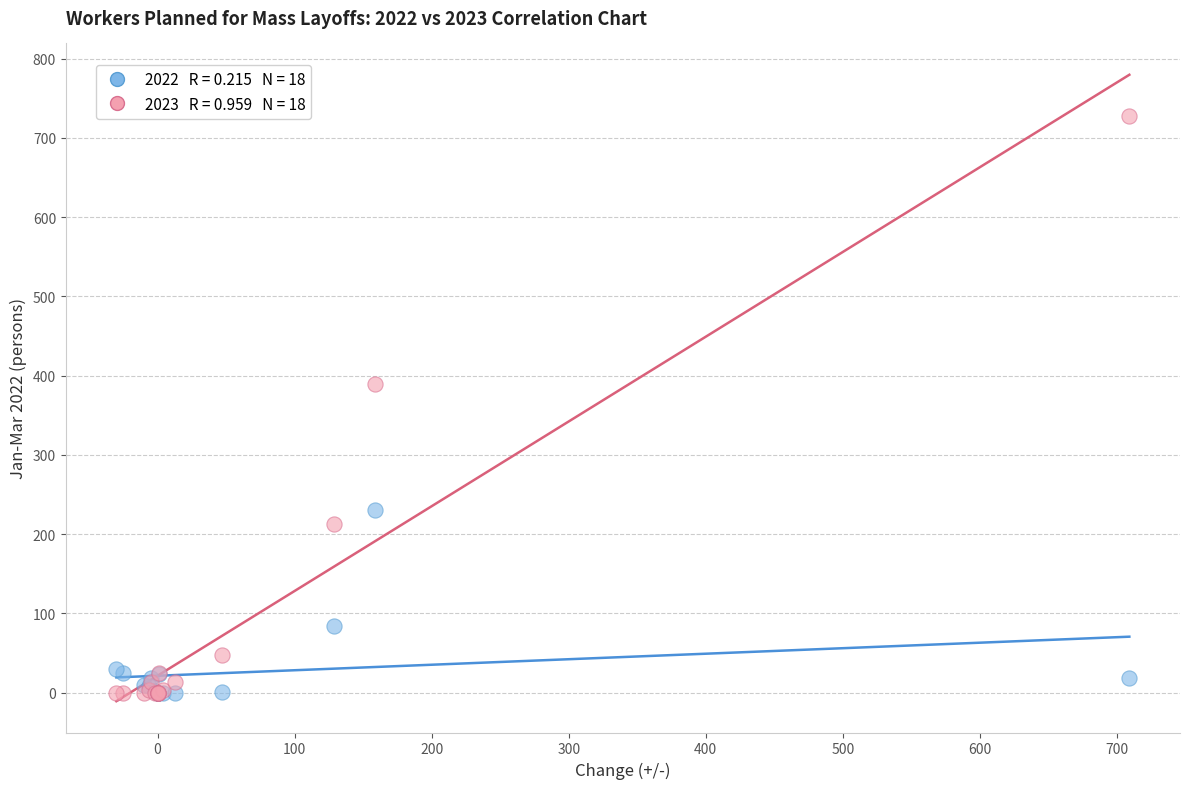

Across all series, what Y value is closest to 364?

389